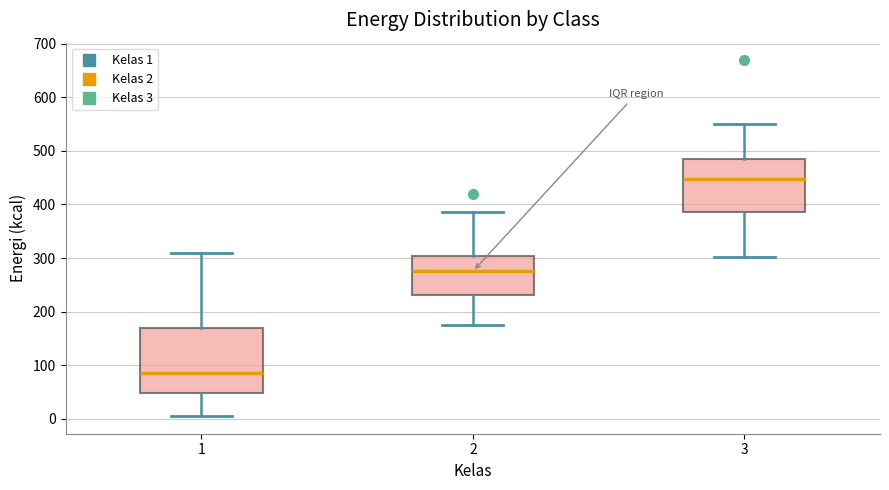

Comparing the boxes themselves (not the whiskers), which one is the tallest?

1